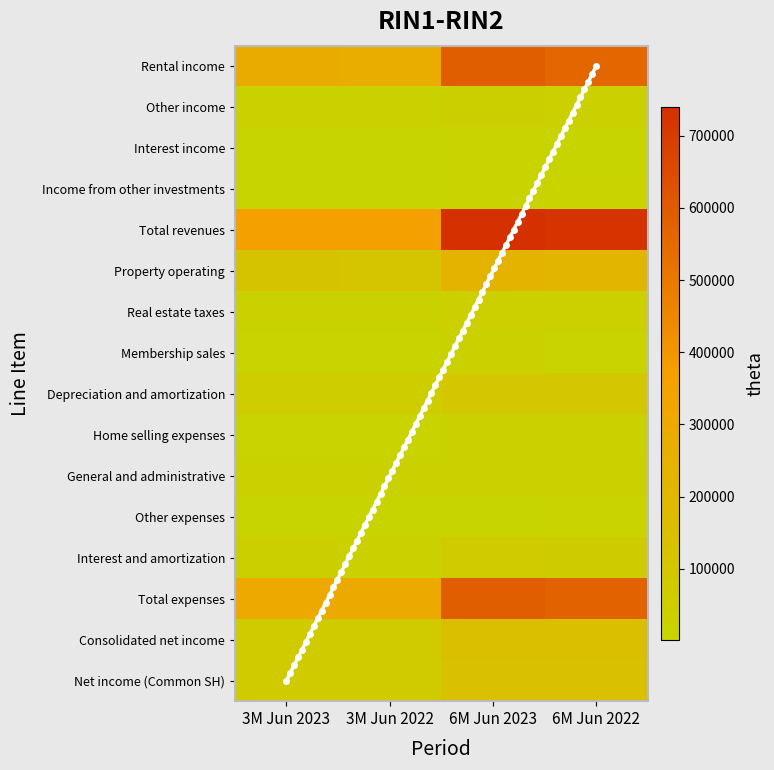

Is the value of Depreciation and amortization at 6M Jun 2023 greater than the value of Other income at 6M Jun 2023?

Yes